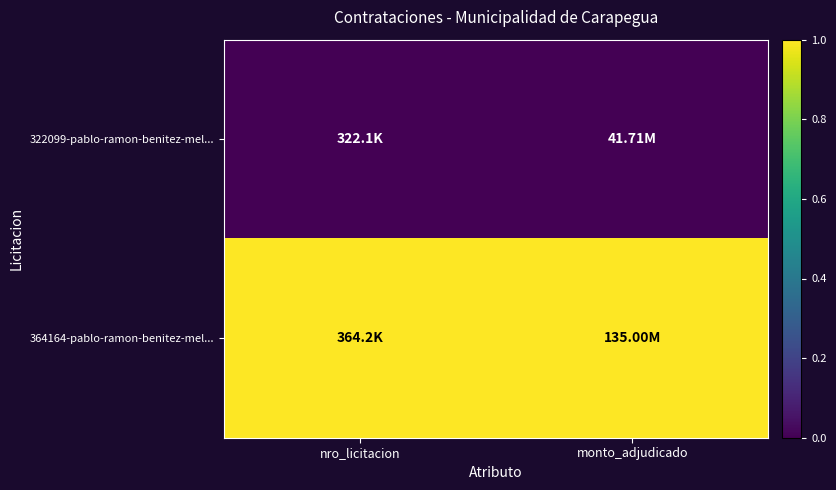

Reading left to right, transcribe all the data shown in this chart.

322099-pablo-ramon-benitez-mel...: nro_licitacion=0	monto_adjudicado=0
364164-pablo-ramon-benitez-mel...: nro_licitacion=1	monto_adjudicado=1